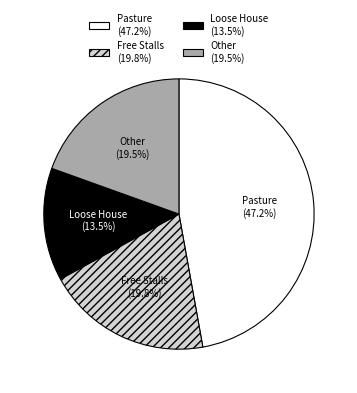

Which has a higher value, Loose House (13.5%) or Other (19.5%)?

Other (19.5%)